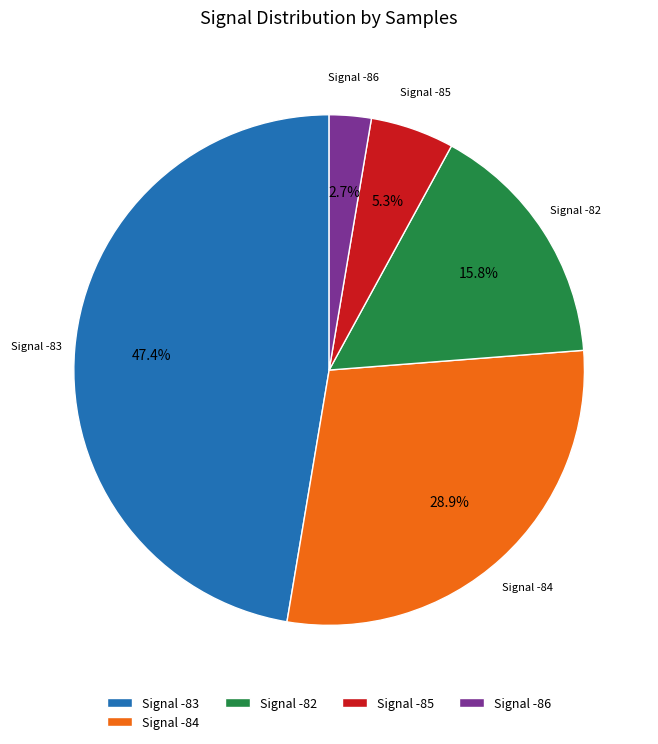

How many segments does this pie chart have?

5